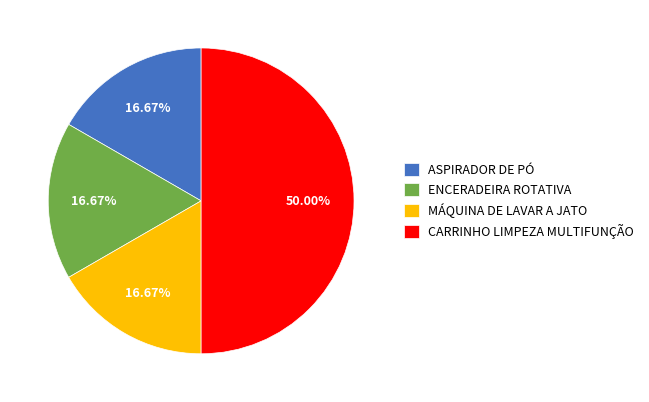

Approximately how many times larger is the value at CARRINHO LIMPEZA MULTIFUNÇÃO compared to ASPIRADOR DE PÓ?

3.0